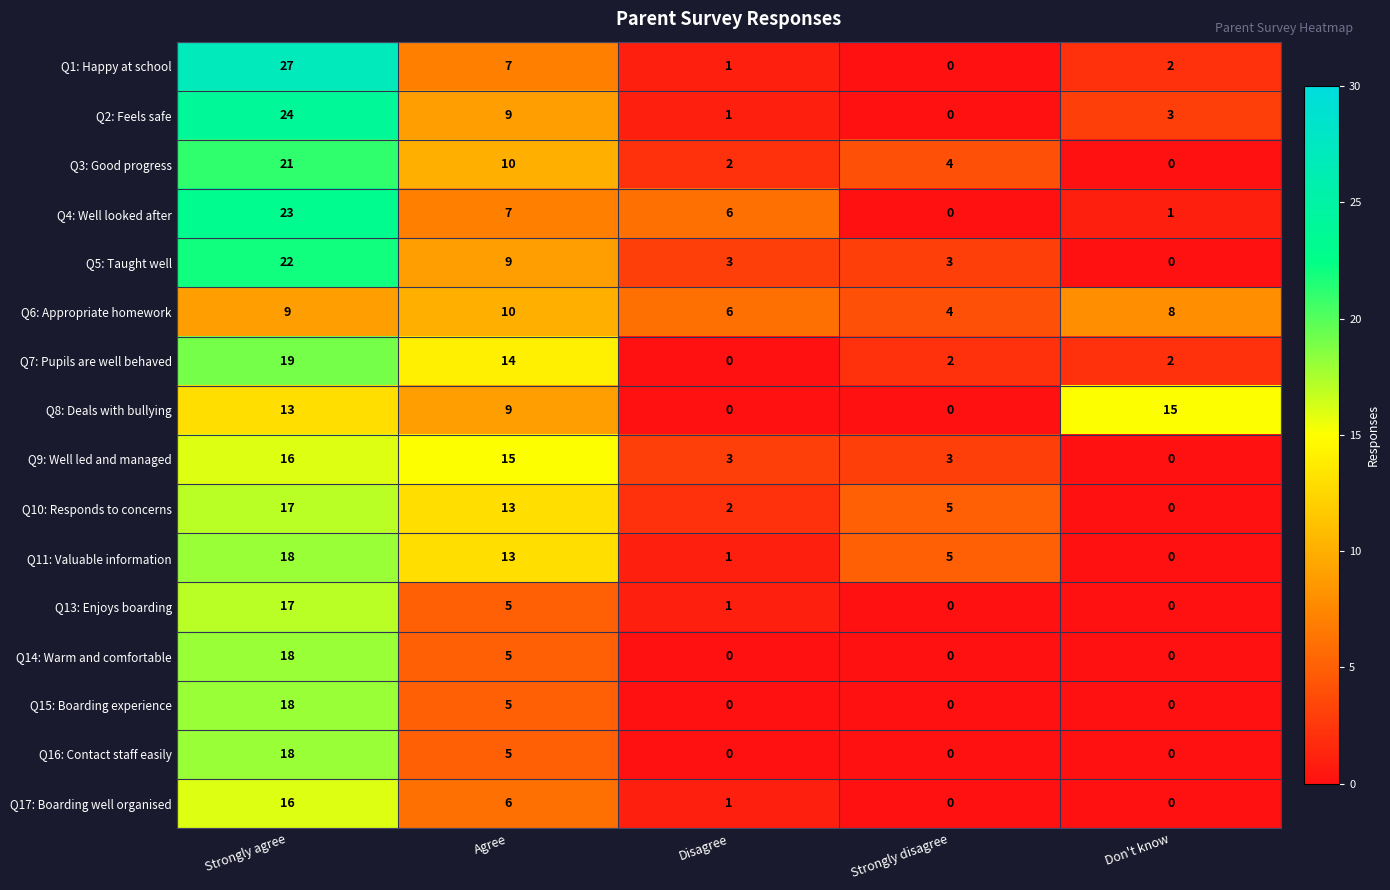

List the labels in order of Q2: Feels safe value, smallest first.

Strongly disagree, Disagree, Don't know, Agree, Strongly agree